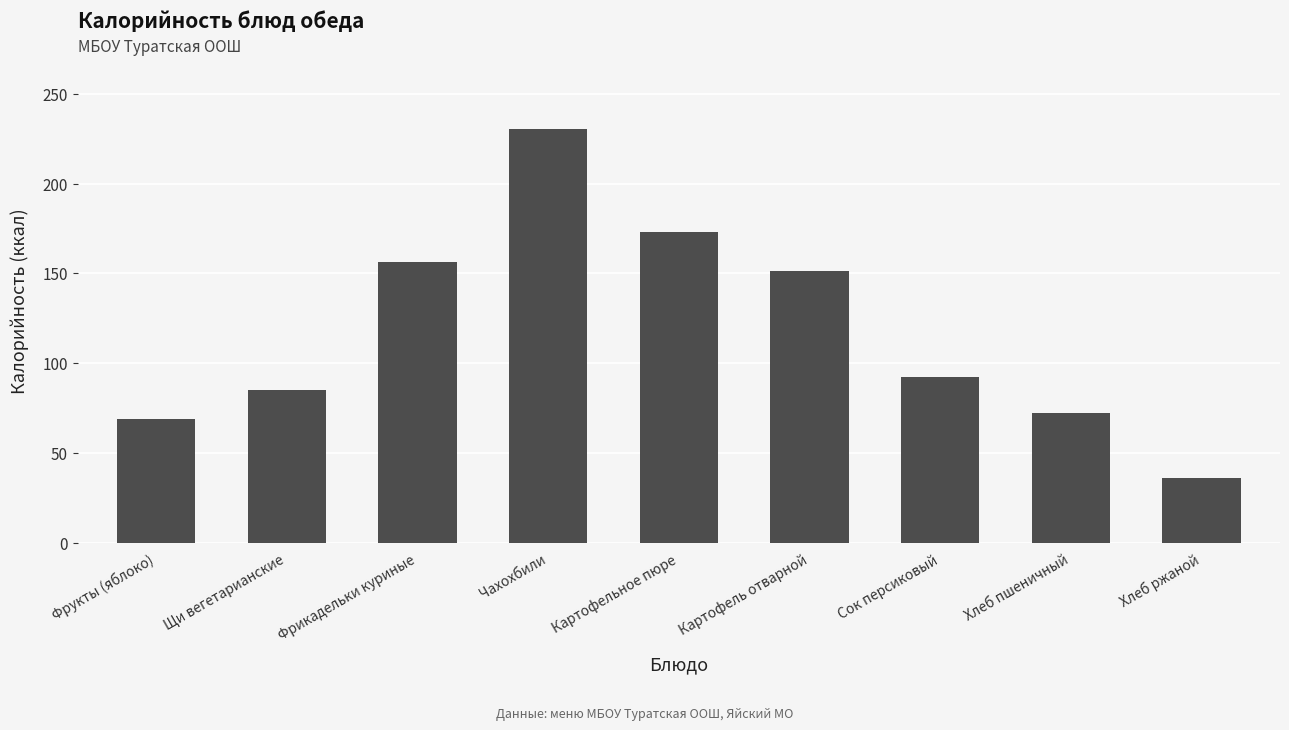

Which has a higher value, Картофельное пюре or Сок персиковый?

Картофельное пюре